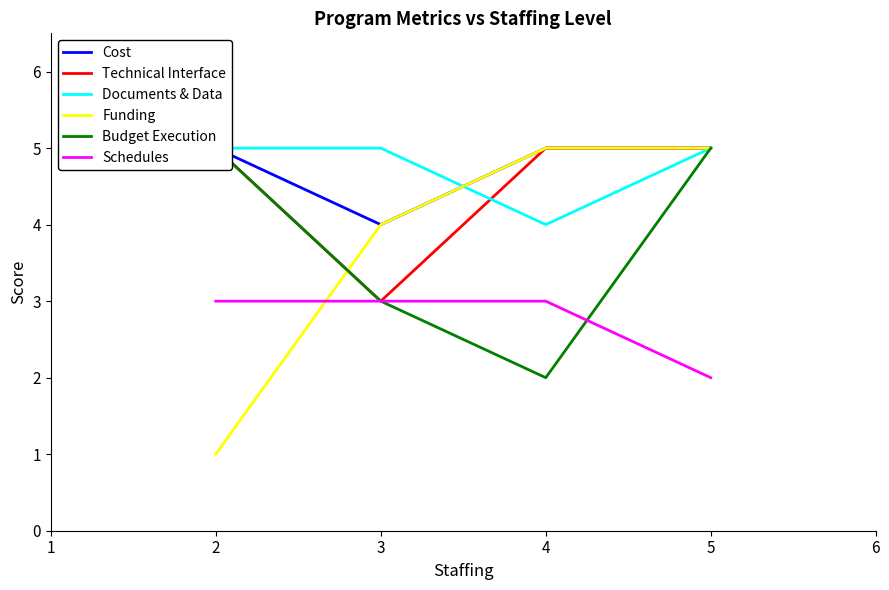

What is the maximum value for Budget Execution?

5